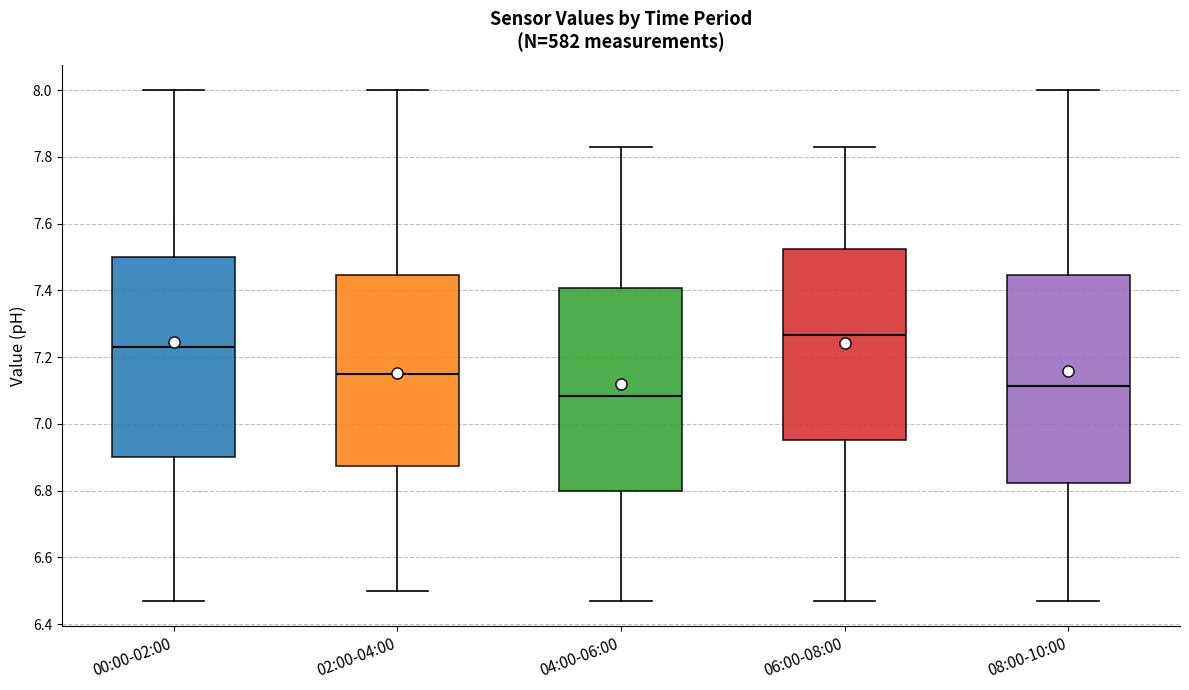

Where is the lower edge of the box for 00:00-02:00 on the y-axis? The values are not printed on the chart, so give them approximately, as read against the axis.

6.90